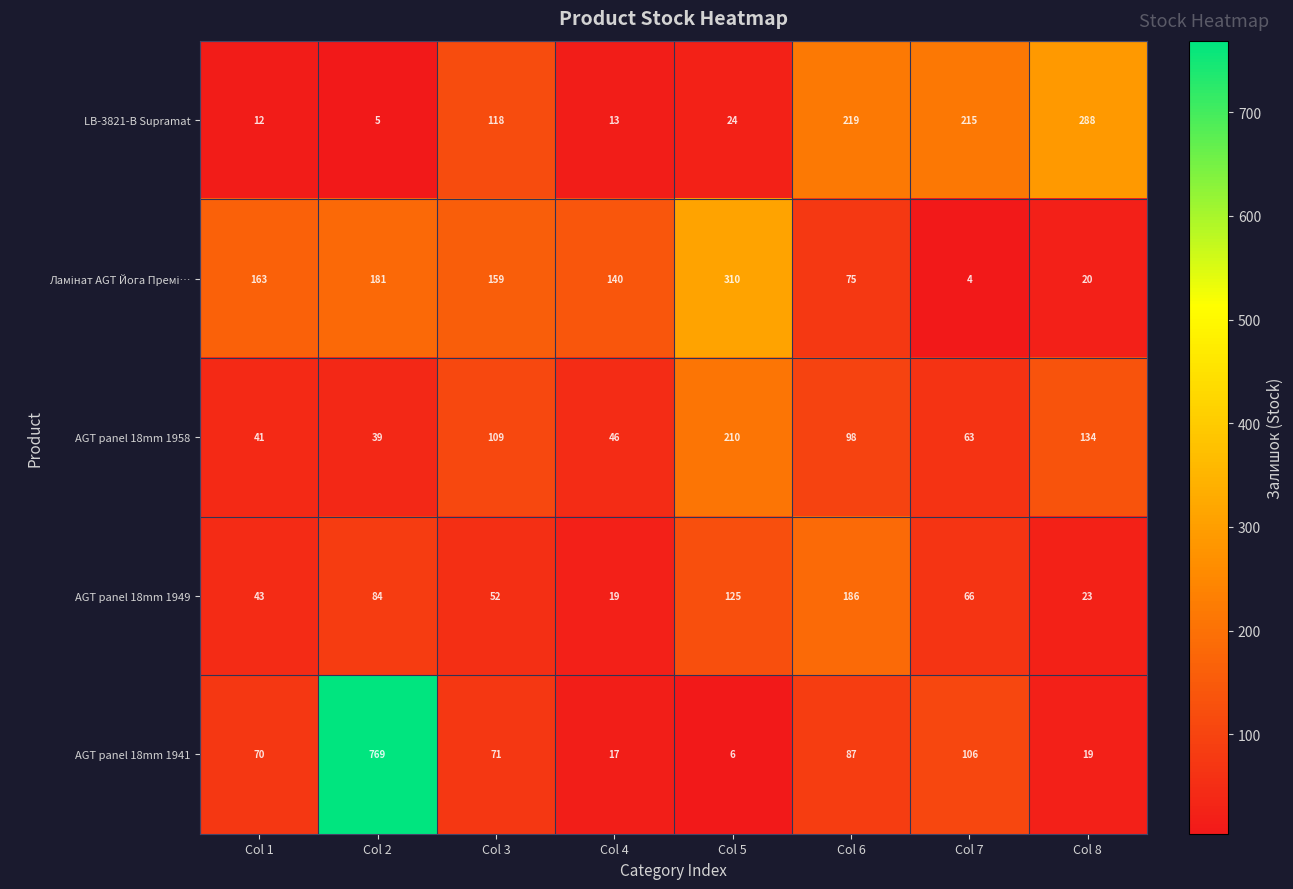

List the labels in order of AGT panel 18mm 1949 value, largest first.

Col 6, Col 5, Col 2, Col 7, Col 3, Col 1, Col 8, Col 4